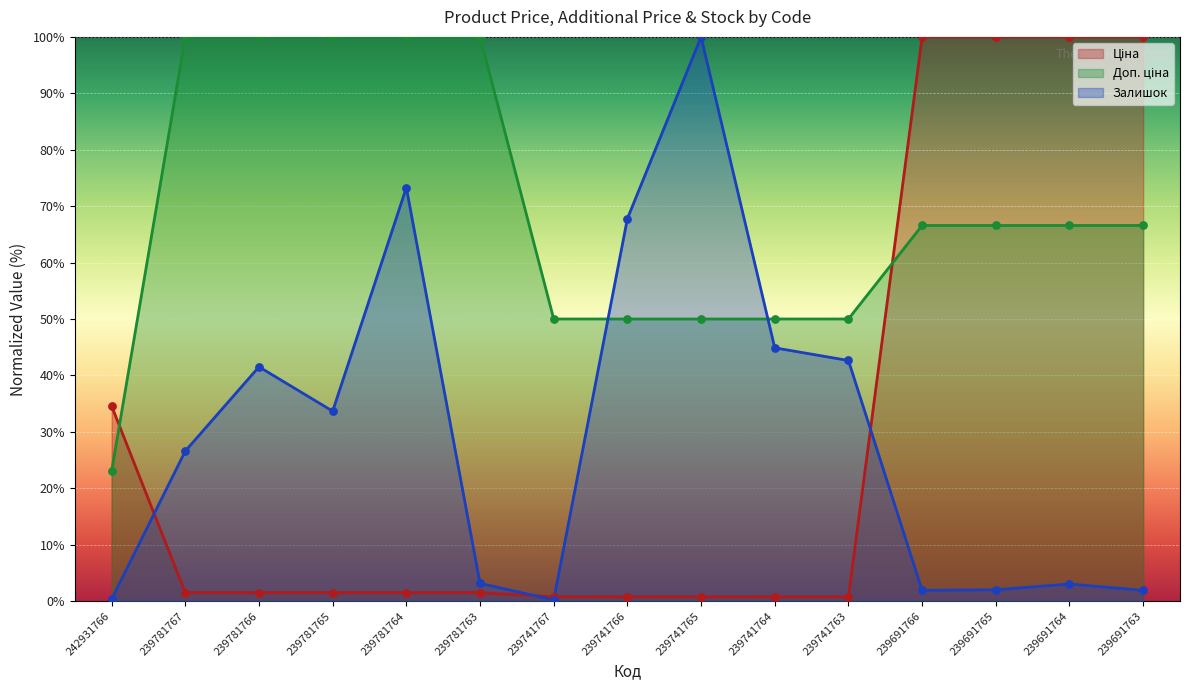

Which series contains the highest Y value?

Ціна